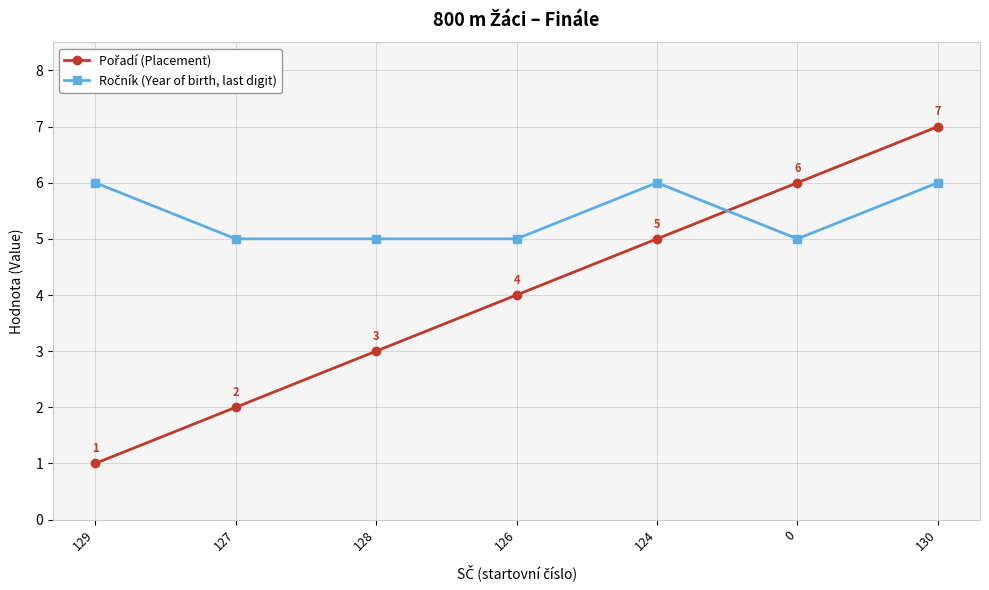

What is the total value across all series at 128?

8